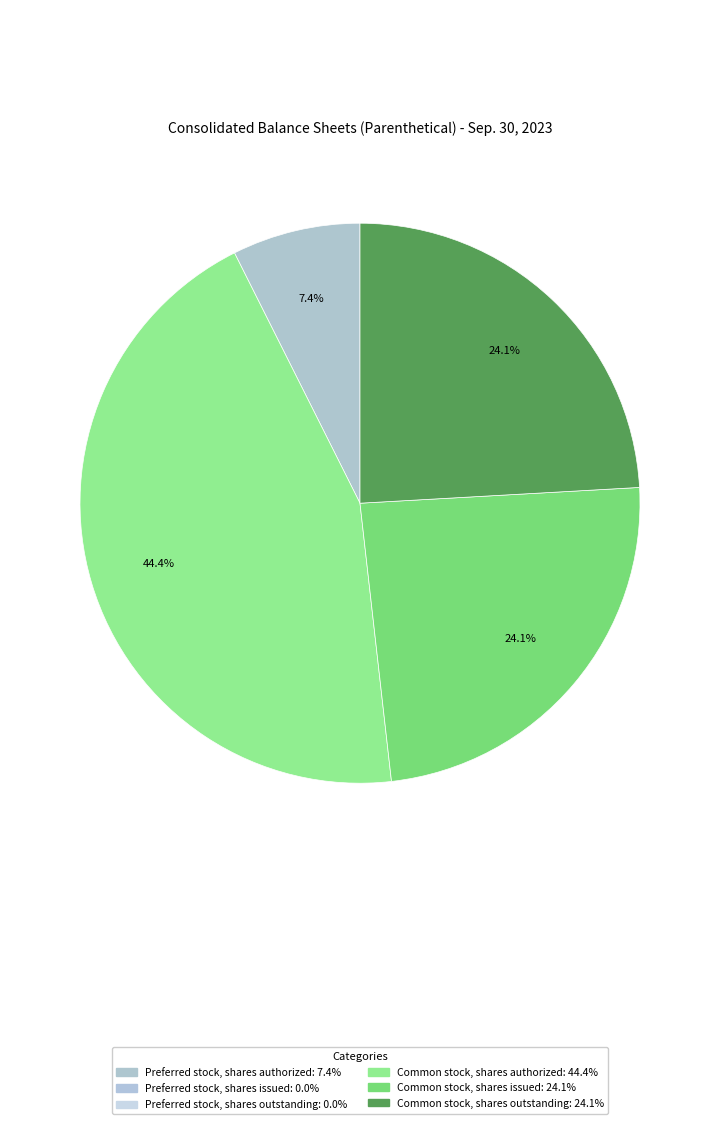

How many slices are in this pie chart?

4